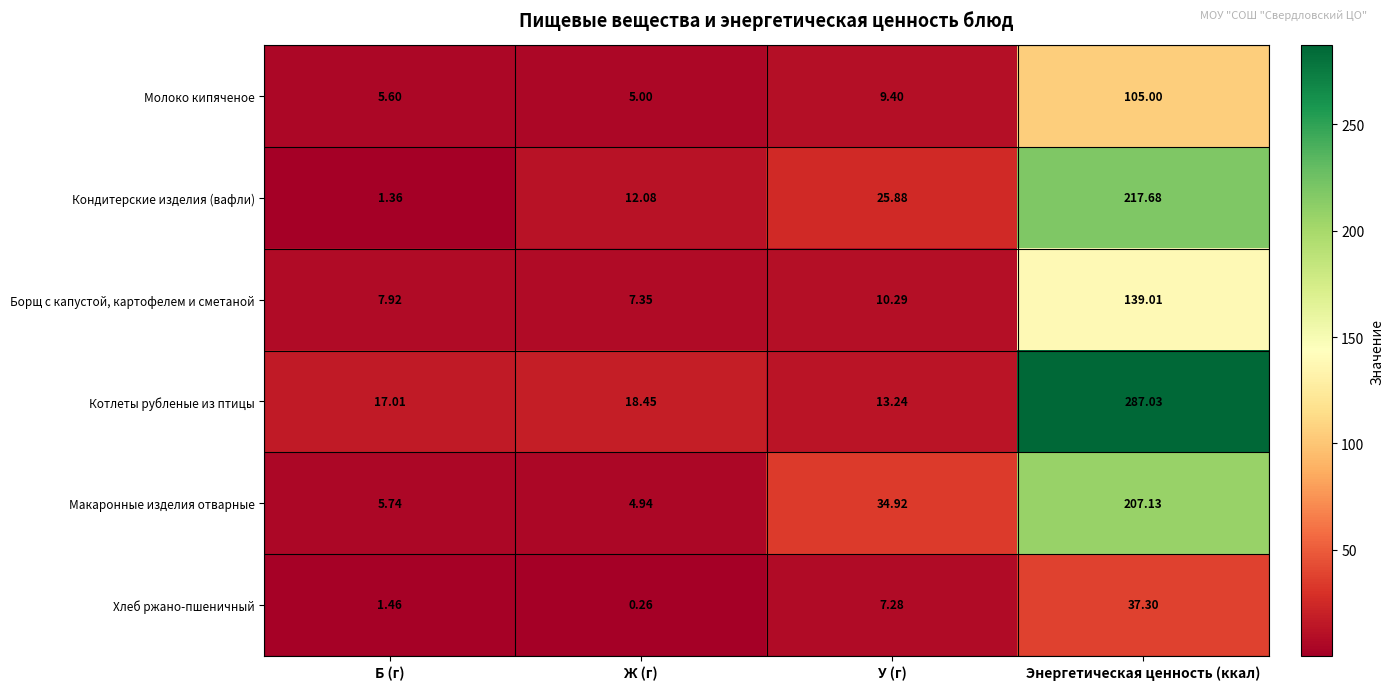

Which category has the lowest value in the Борщ с капустой, картофелем и сметаной series?

Ж (г)